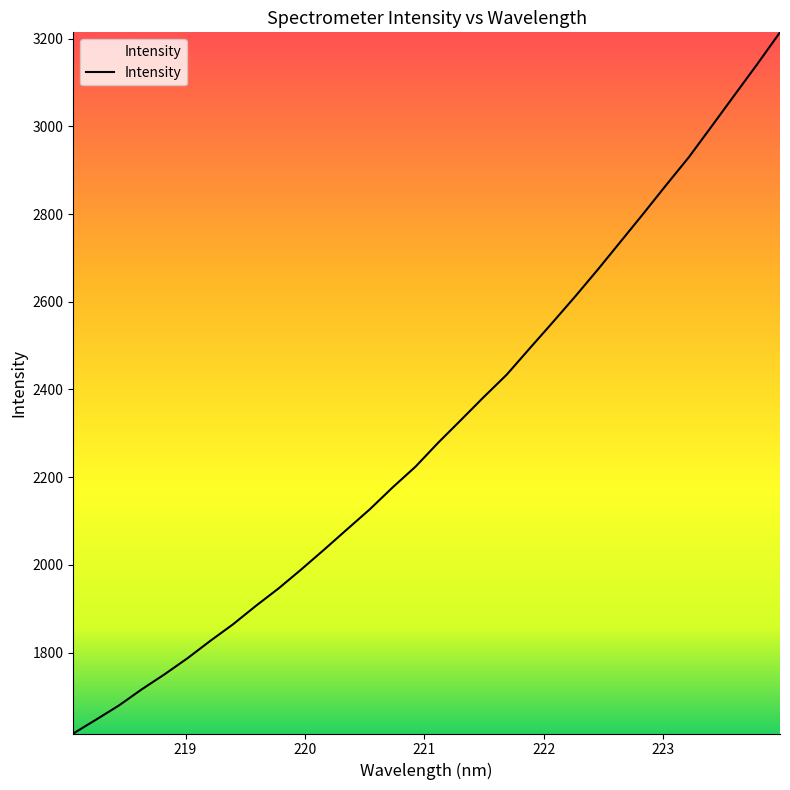

What is the maximum value shown in the chart?

3214.2